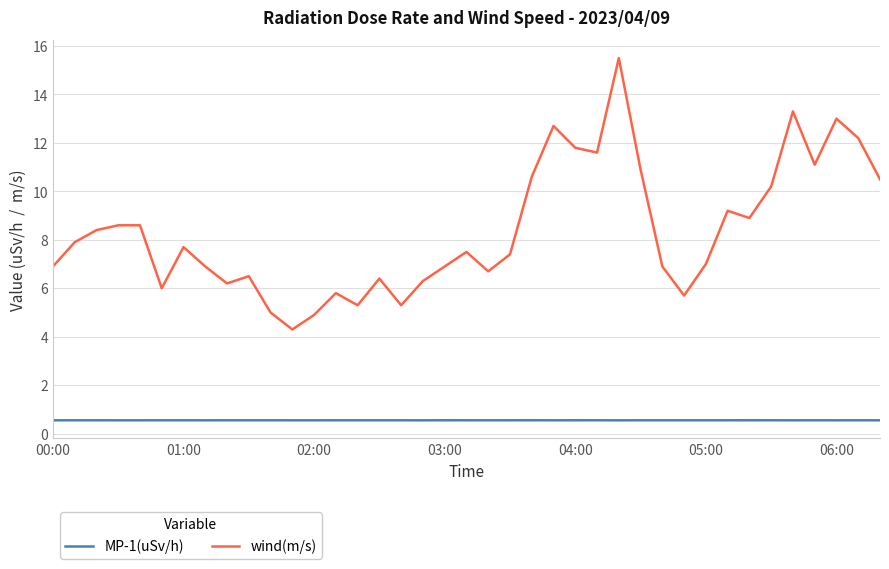

Reading left to right, list all the values displayed in this chart.

MP-1(uSv/h): 0.6	0.6	0.6	0.6	0.6	0.6	0.6	0.6	0.6	0.6	0.6	0.6	0.6	0.6	0.6	0.6	0.6	0.6	0.6	0.6	0.6	0.6	0.6	0.6	0.6	0.6	0.6	0.6	0.6	0.6	0.6	0.6	0.6	0.6	0.6	0.6	0.6	0.6	0.6
wind(m/s): 6.9	7.9	8.4	8.6	8.6	6.0	7.7	6.9	6.2	6.5	5.0	4.3	4.9	5.8	5.3	6.4	5.3	6.3	6.9	7.5	6.7	7.4	10.6	12.7	11.8	11.6	15.5	10.9	6.9	5.7	7.0	9.2	8.9	10.2	13.3	11.1	13.0	12.2	10.5